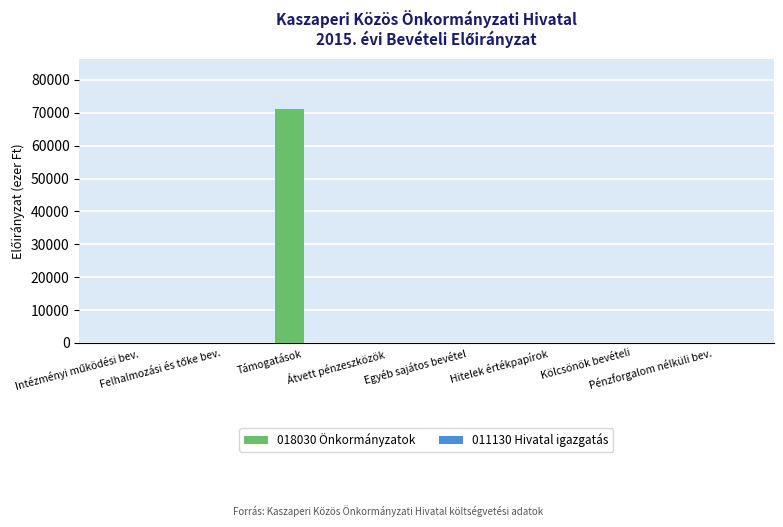

What is the maximum value shown in the chart?

71082